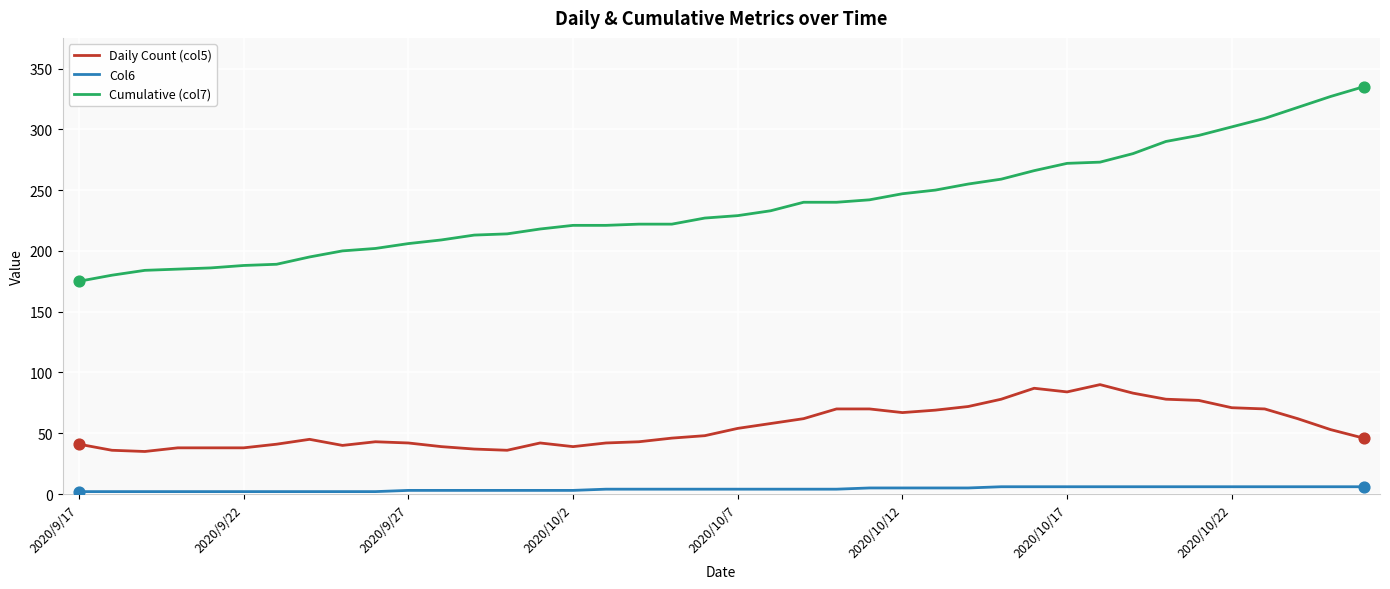

Which series has the widest spread of values?

Cumulative (col7)